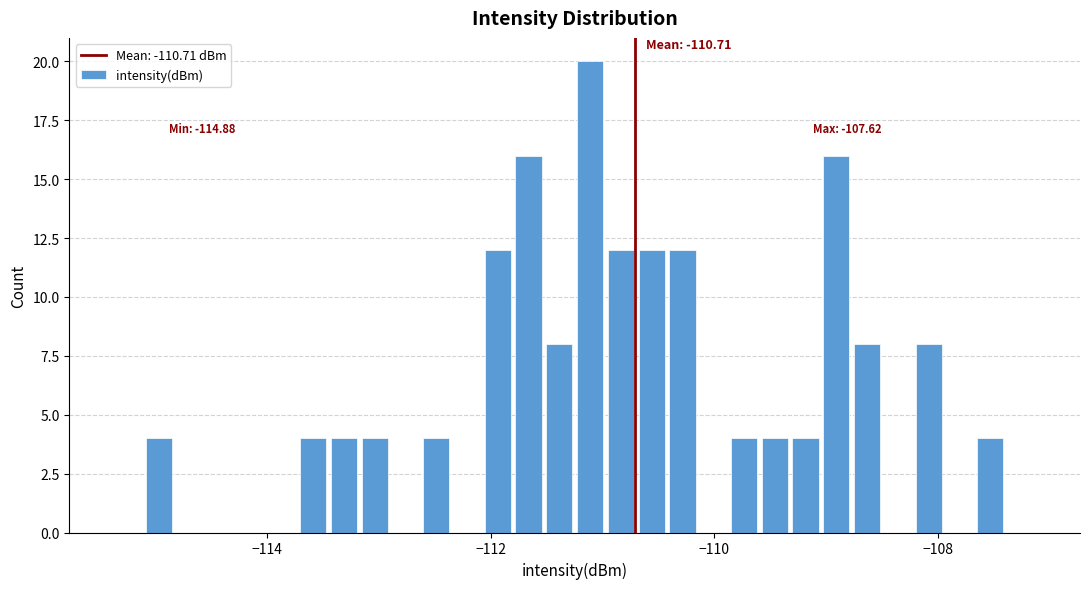

Read against the x-axis, roughly where is the centre of the tallest bar?

-111.2